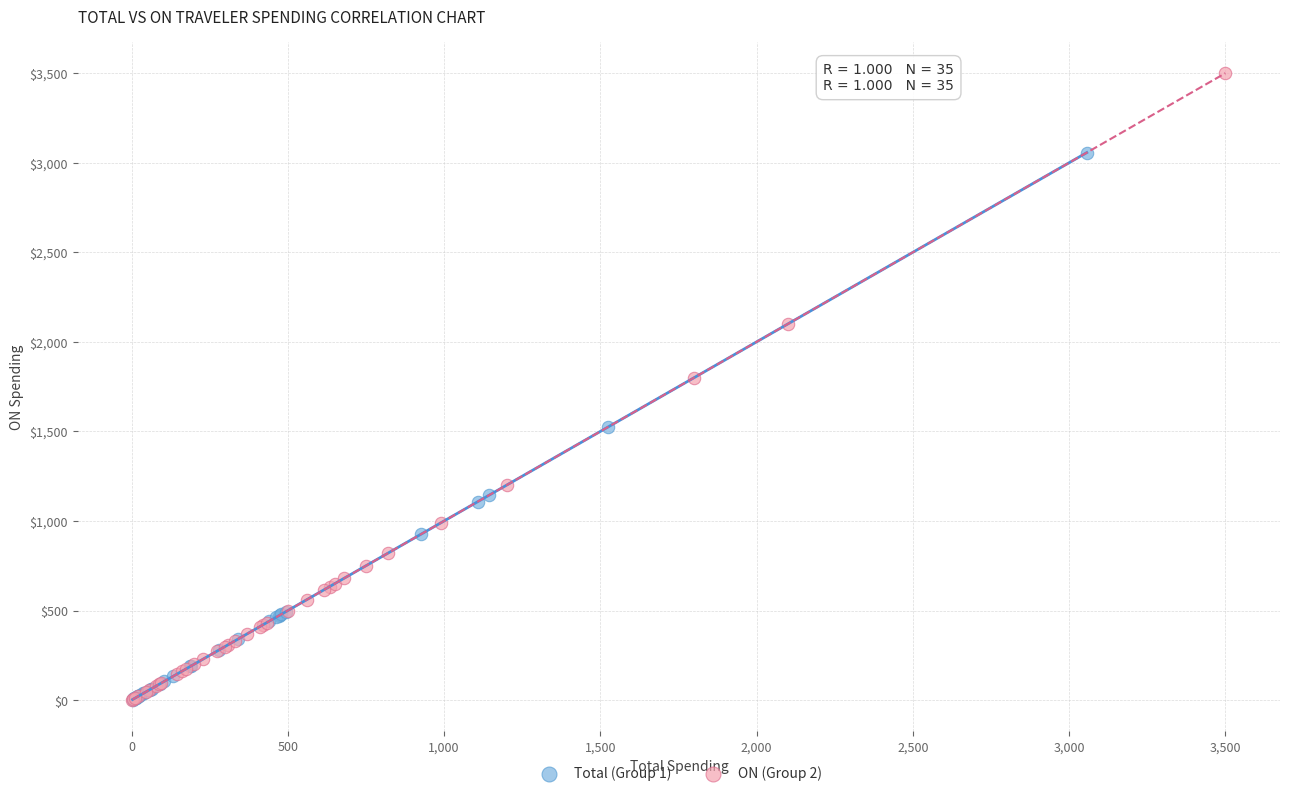

Which series has the largest Y range (max minus min)?

ON (Group 2)